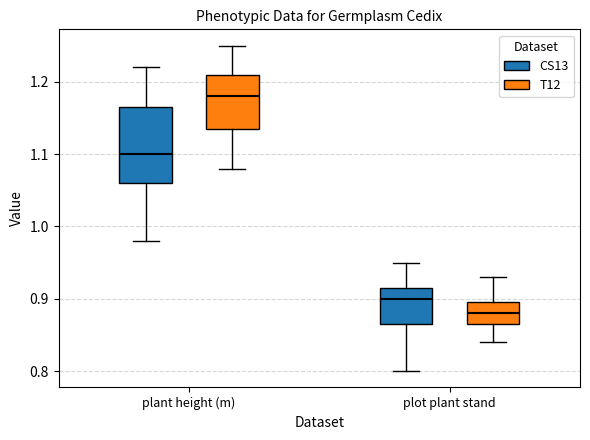

Where does the lower whisker of the box for plant height (m) (T12) end on the y-axis? The values are not printed on the chart, so give them approximately, as read against the axis.

1.08